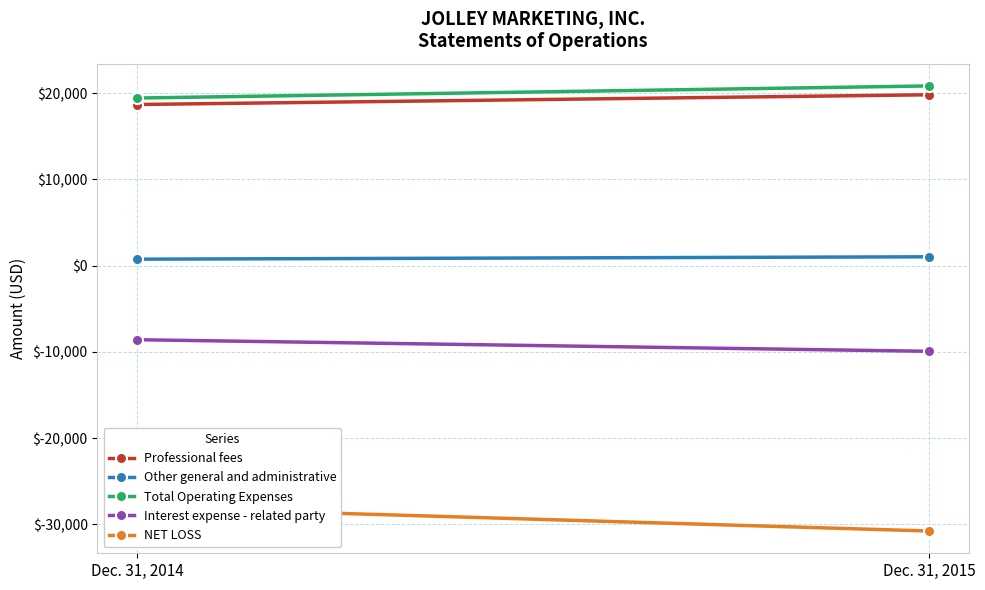

The Interest expense - related party series shows -9930 at Dec. 31, 2015. True or false?

True